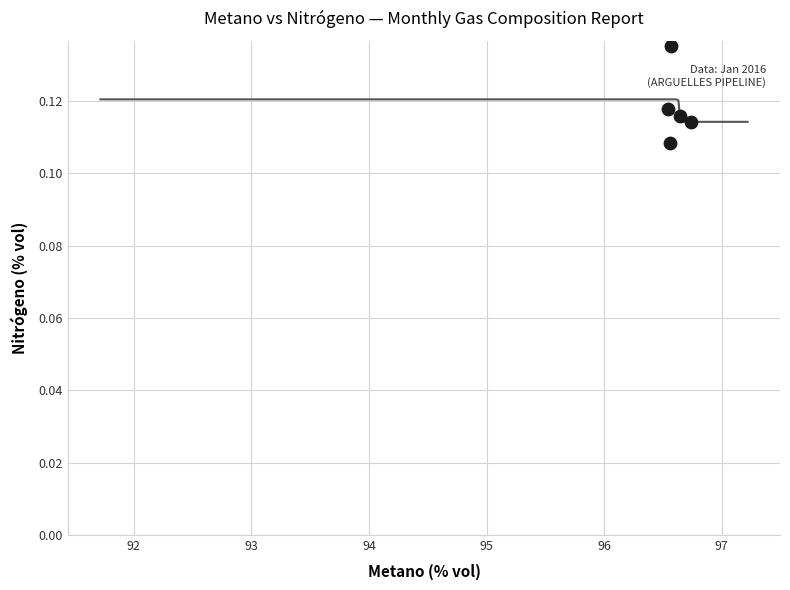

How many data points are displayed?

5